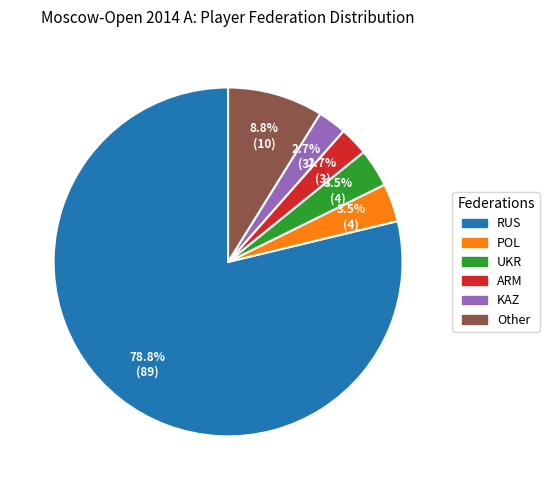

Which slice represents more than half of the pie?

RUS